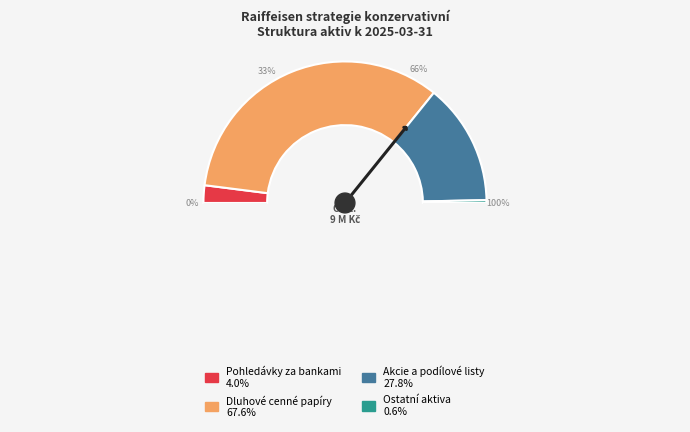

How much of the chart is everything except Akcie a podílové listy?

72.2%